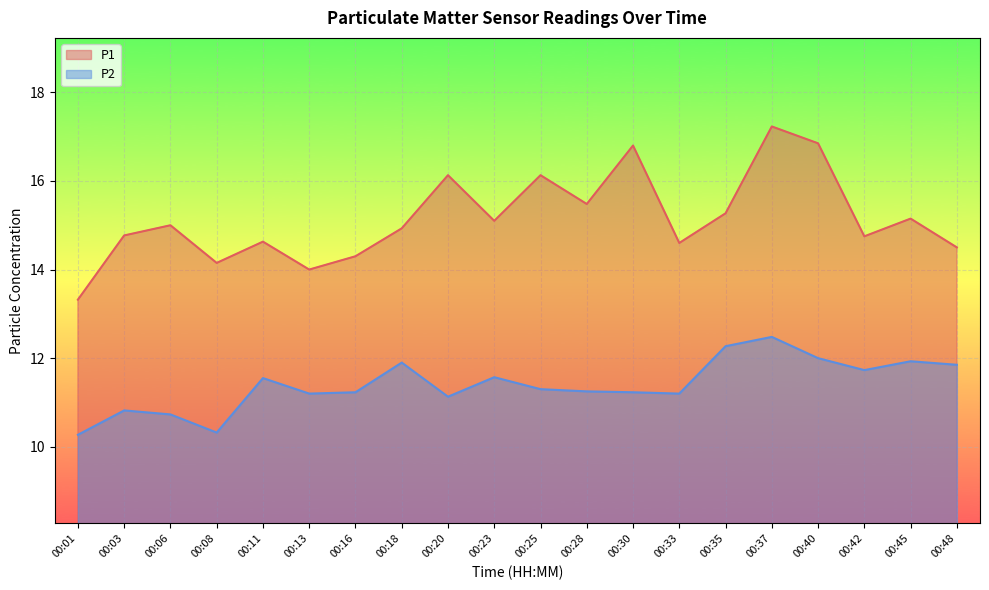

Where is P2 nearest to the value 11?

00:20